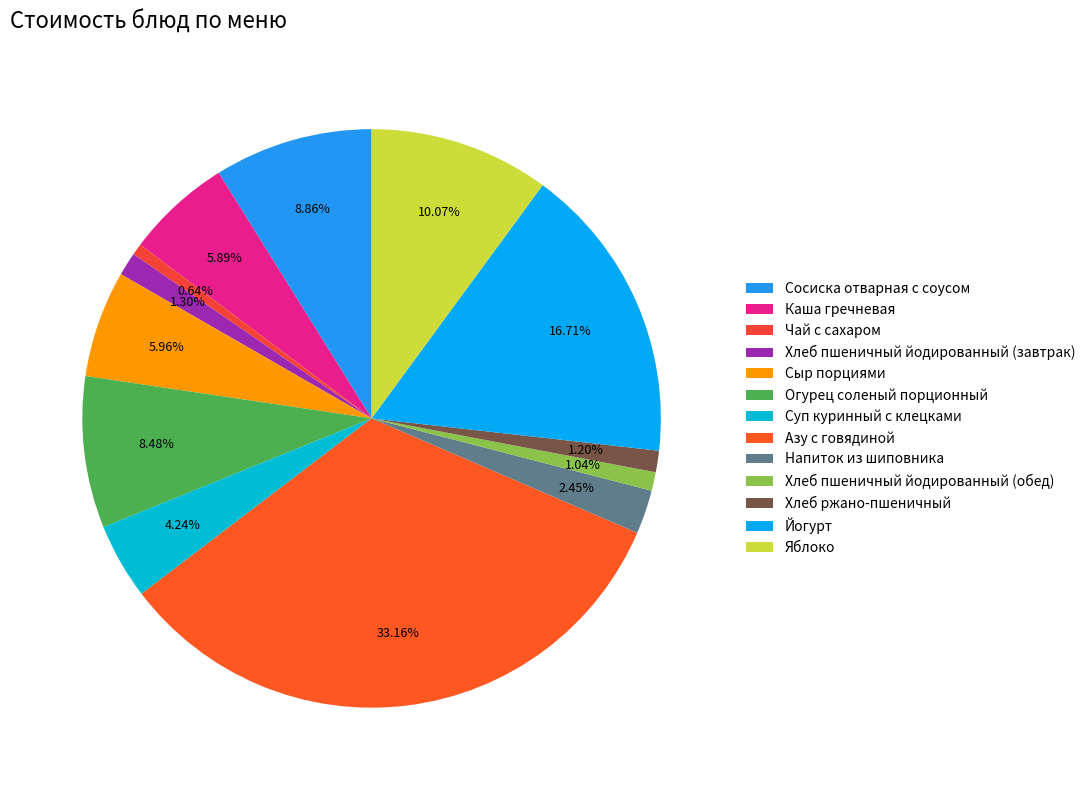

The Хлеб пшеничный йодированный (завтрак) slice represents 1% of the pie. True or false?

True